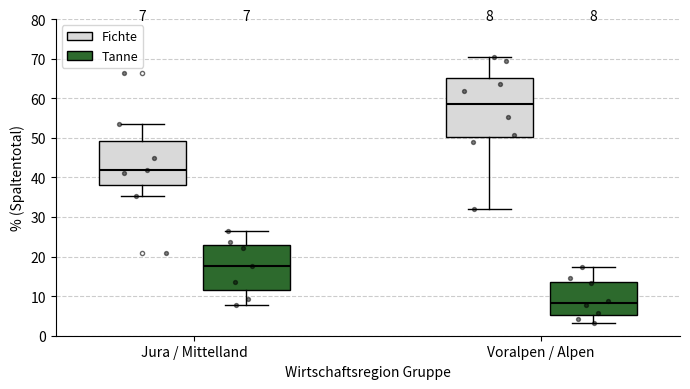

Which box's median line is the highest?

Voralpen / Alpen (Fichte)